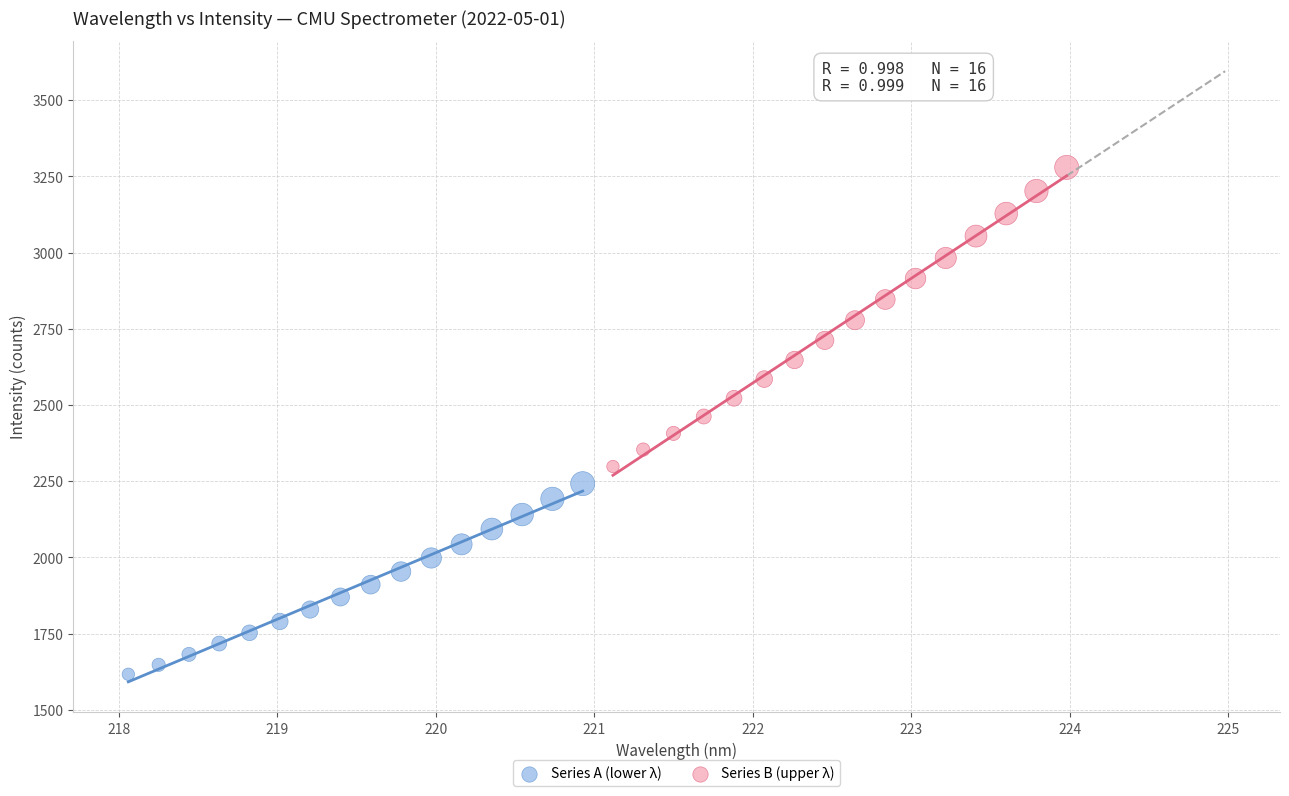

Which series contains the highest Y value?

Series B (upper λ)